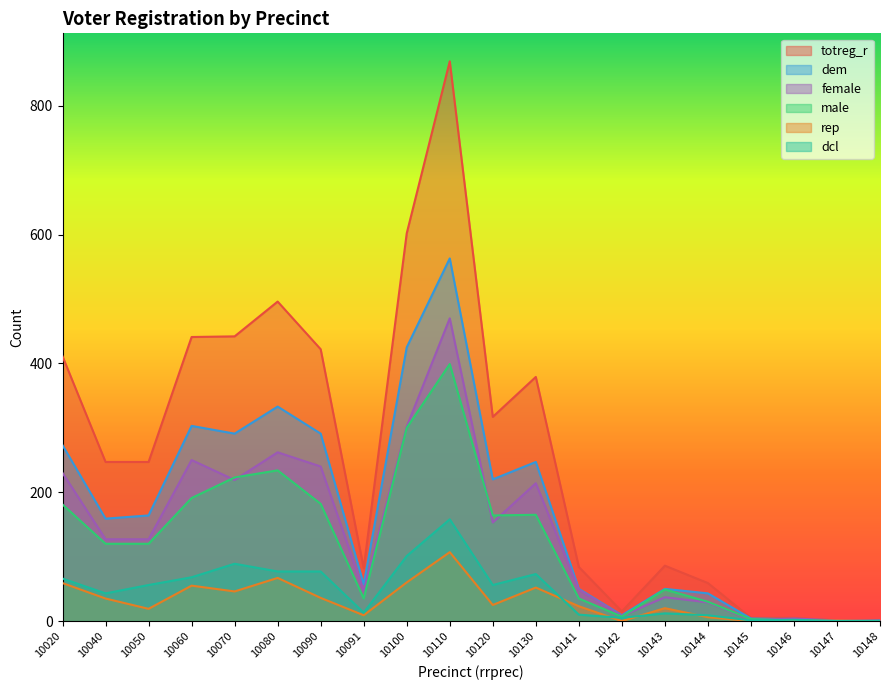

How many values in dcl are above zero?

18